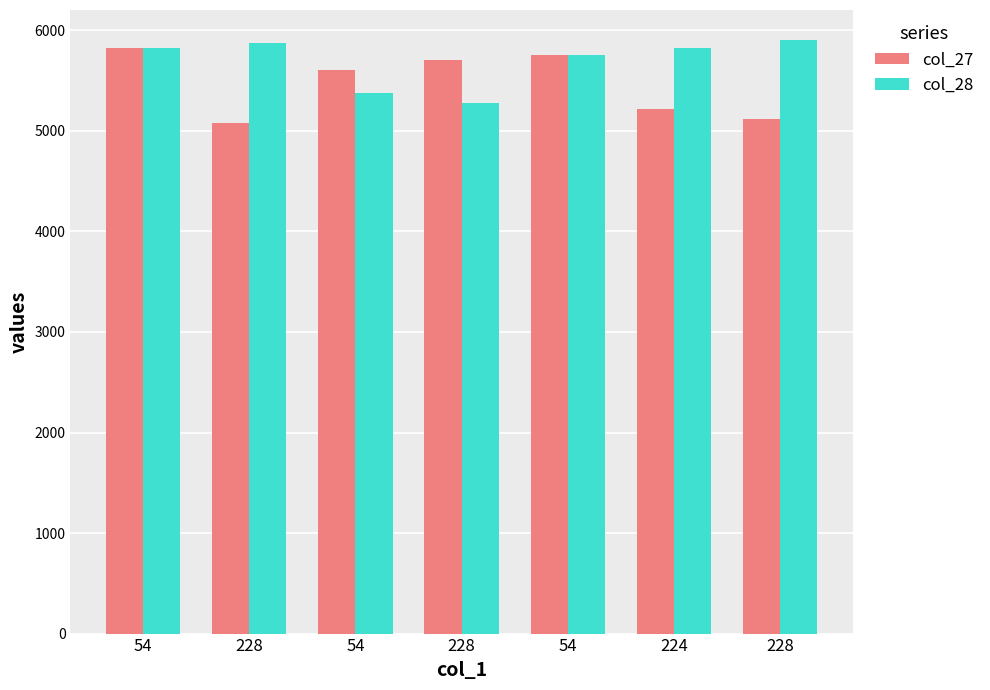

What is the spread (max minus min) of values at 228?

791